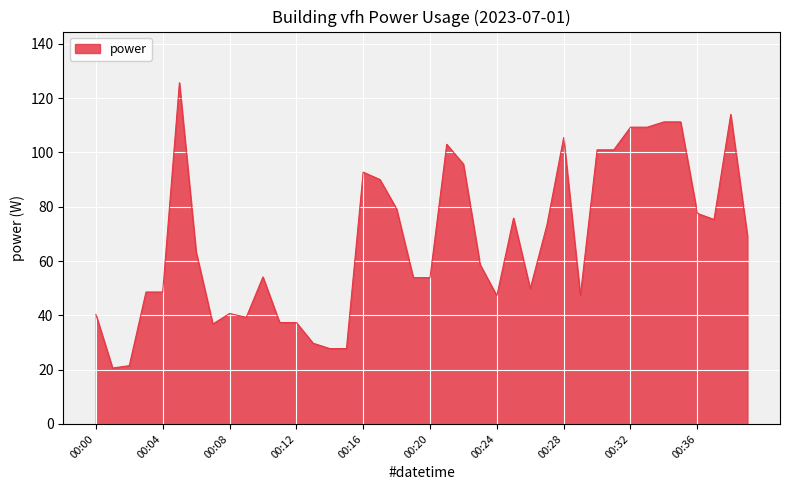

Does the chart display data point markers on the line(s)?

No